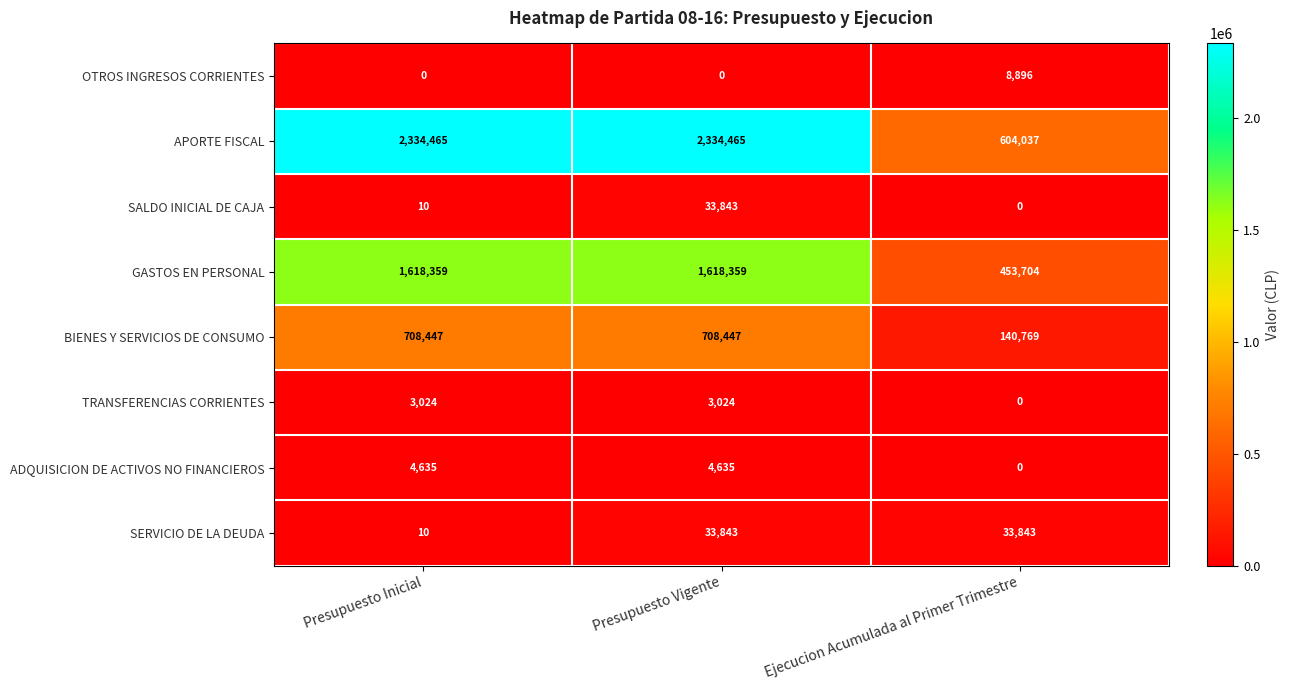

The value of SERVICIO DE LA DEUDA at Presupuesto Inicial is 10. True or false?

True